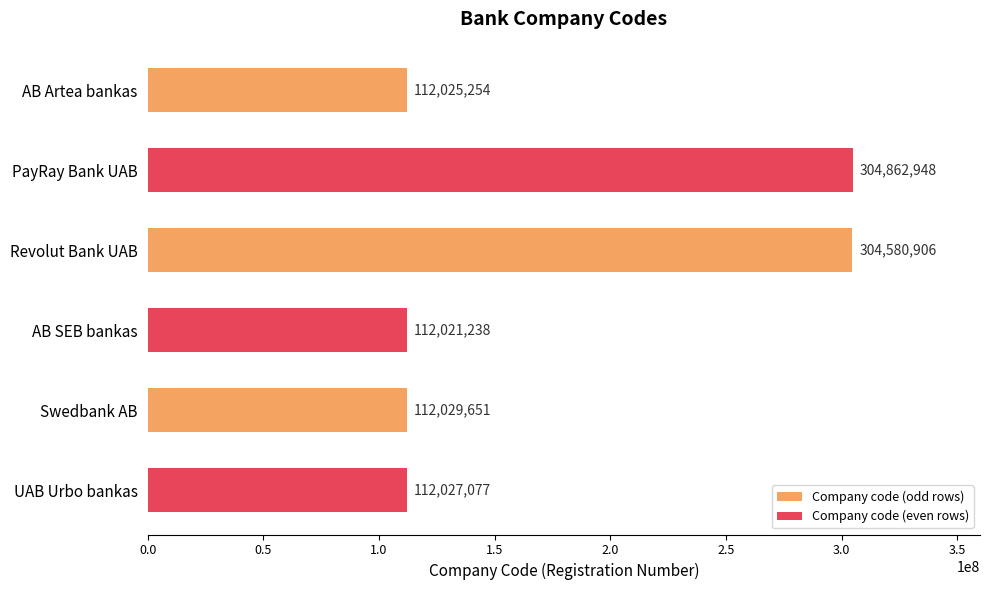

Rank the categories by value from highest to lowest.

PayRay Bank UAB, Revolut Bank UAB, Swedbank AB, UAB Urbo bankas, AB Artea bankas, AB SEB bankas